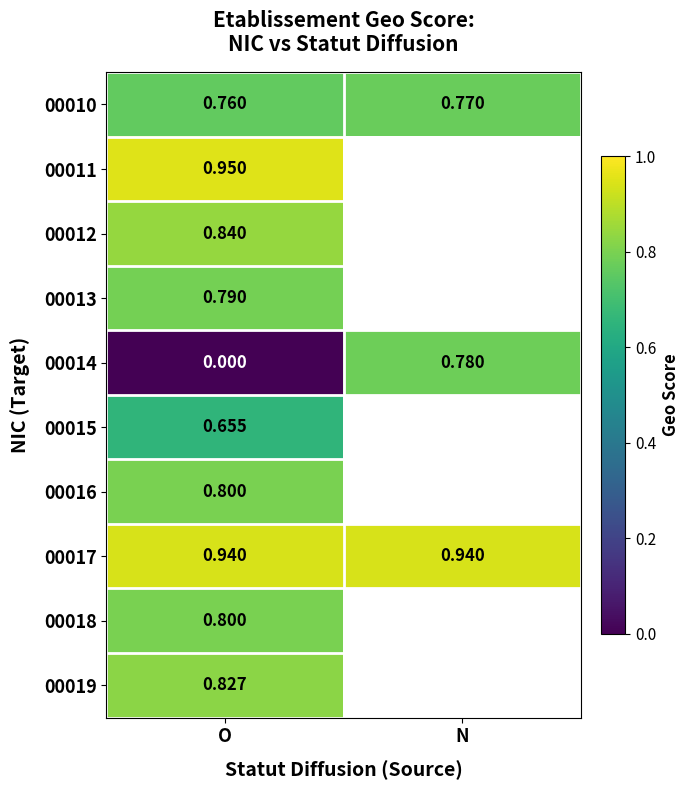

Which label corresponds to the largest value in the chart?

O